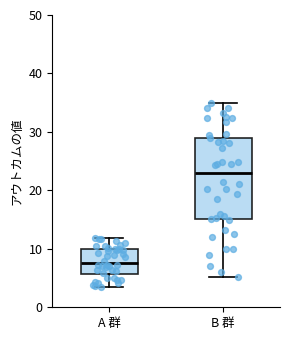

Reading left to right, transcribe this box plot: for each box, give where its median line is, the range the box spans, and where its two whiskers end, as read against the y-axis. The values are not printed on the chart, so give them approximately, as read against the axis.

A 群: median 8, box 6 to 10, whiskers 3 to 12
B 群: median 23, box 15 to 29, whiskers 5 to 35